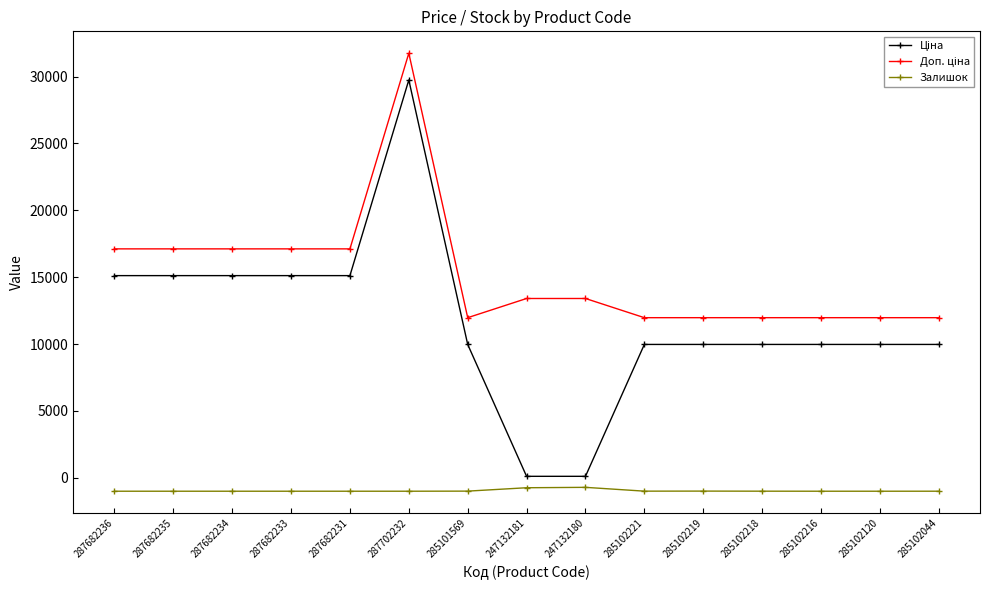

What is the average value of the Залишок series?

-961.7